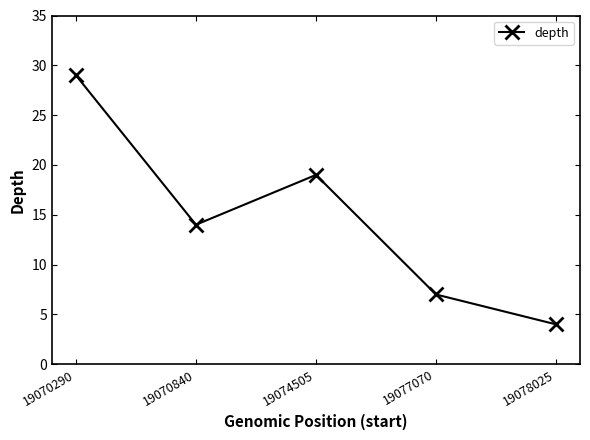

How many points are higher than both their immediate neighbors (excluding endpoints)?

1